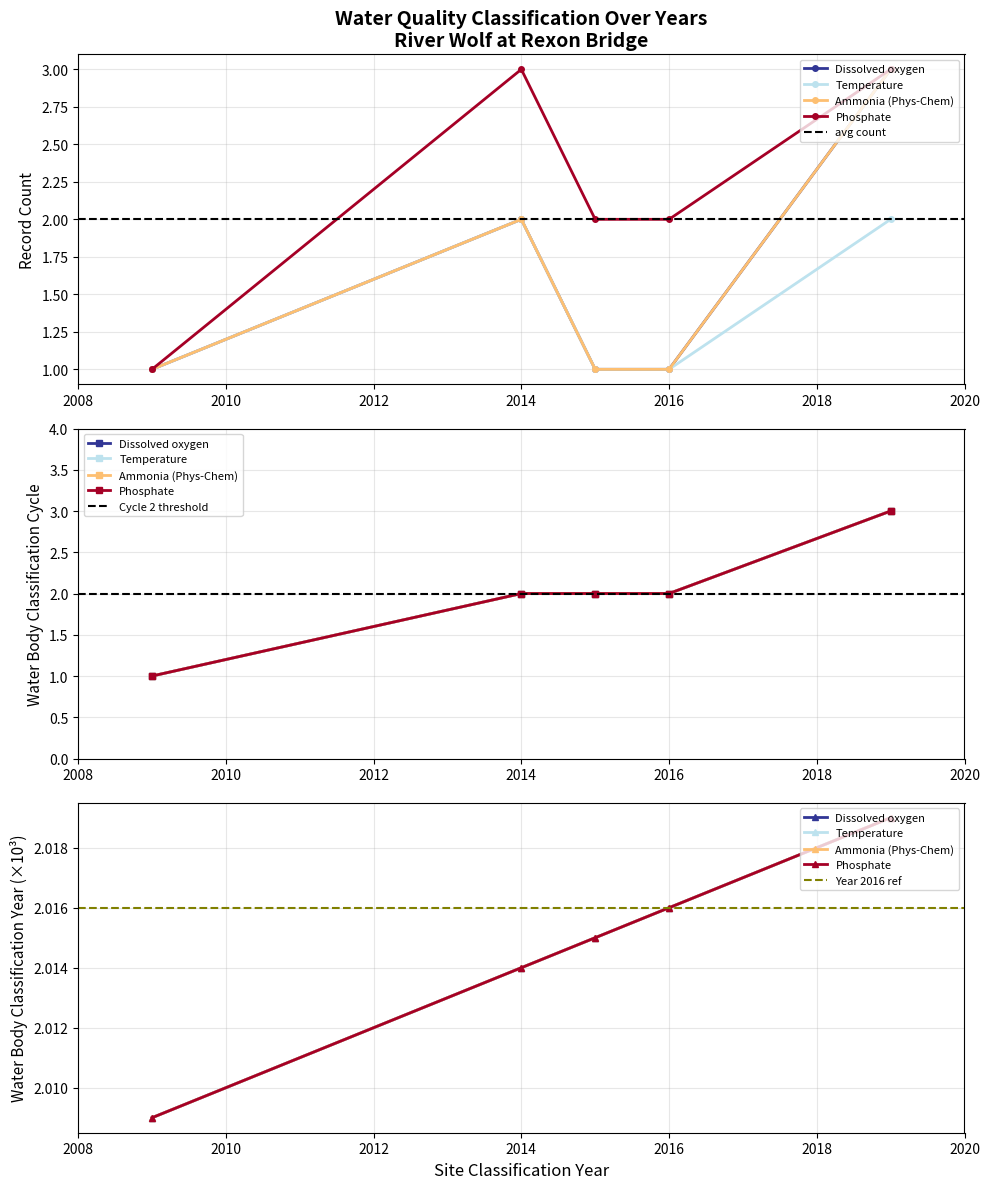

What is the minimum value for Ammonia (Phys-Chem)?

1